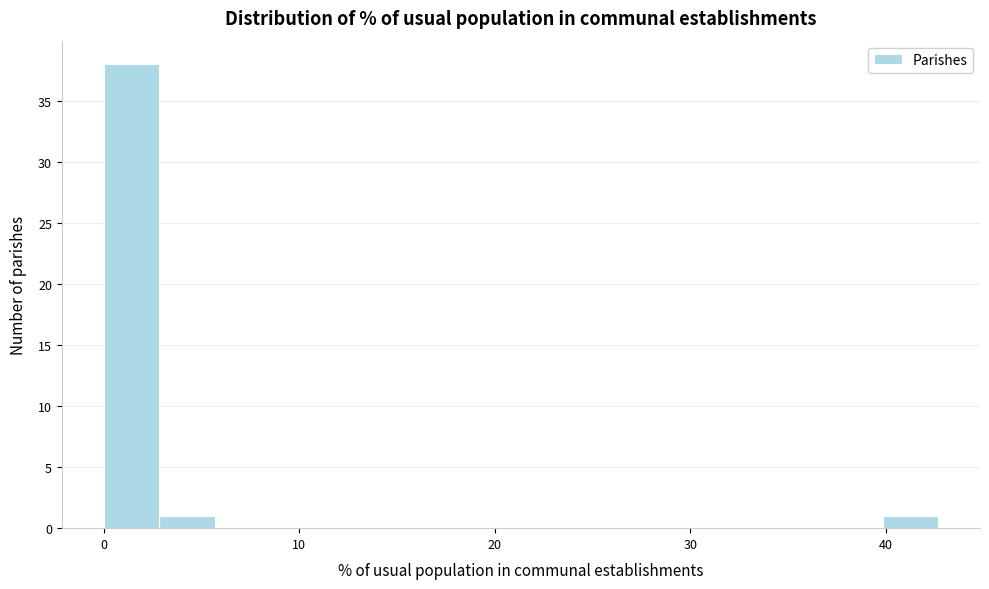

Read against the x-axis, roughly where is the centre of the tallest bar?

1